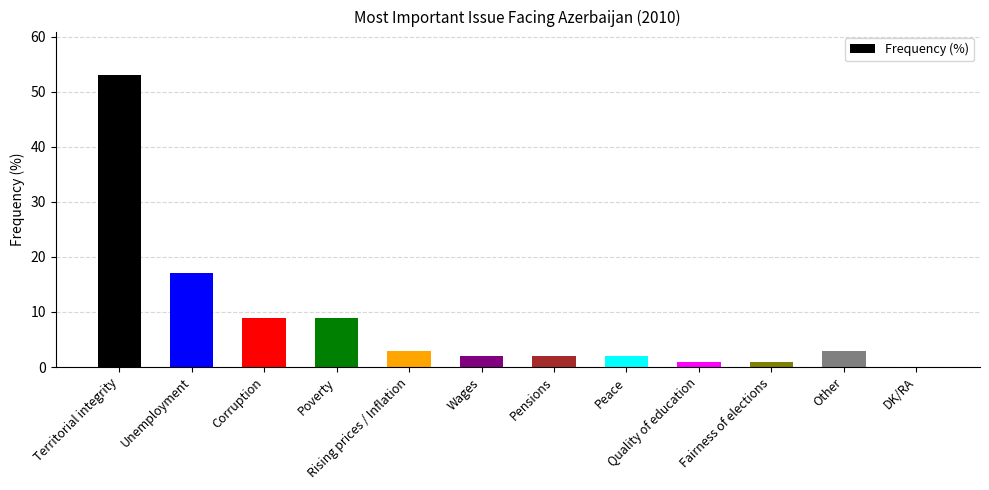

Reading left to right, list all the values displayed in this chart.

53	17	9	9	3	2	2	2	1	1	3	0